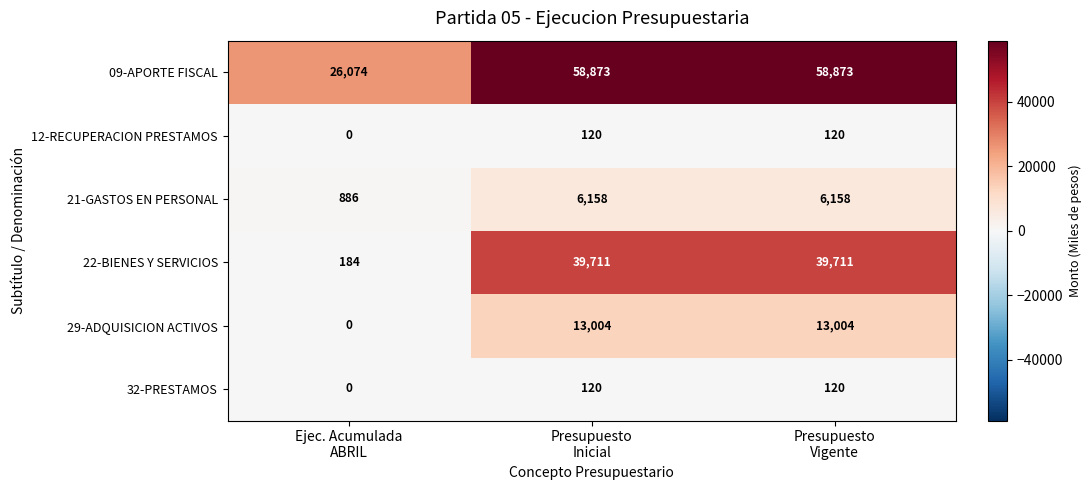

Reading left to right, extract all data points from this chart.

09-APORTE FISCAL: 26074	58873	58873
12-RECUPERACION PRESTAMOS: 0	120	120
21-GASTOS EN PERSONAL: 886	6158	6158
22-BIENES Y SERVICIOS: 184	39711	39711
29-ADQUISICION ACTIVOS: 0	13004	13004
32-PRESTAMOS: 0	120	120